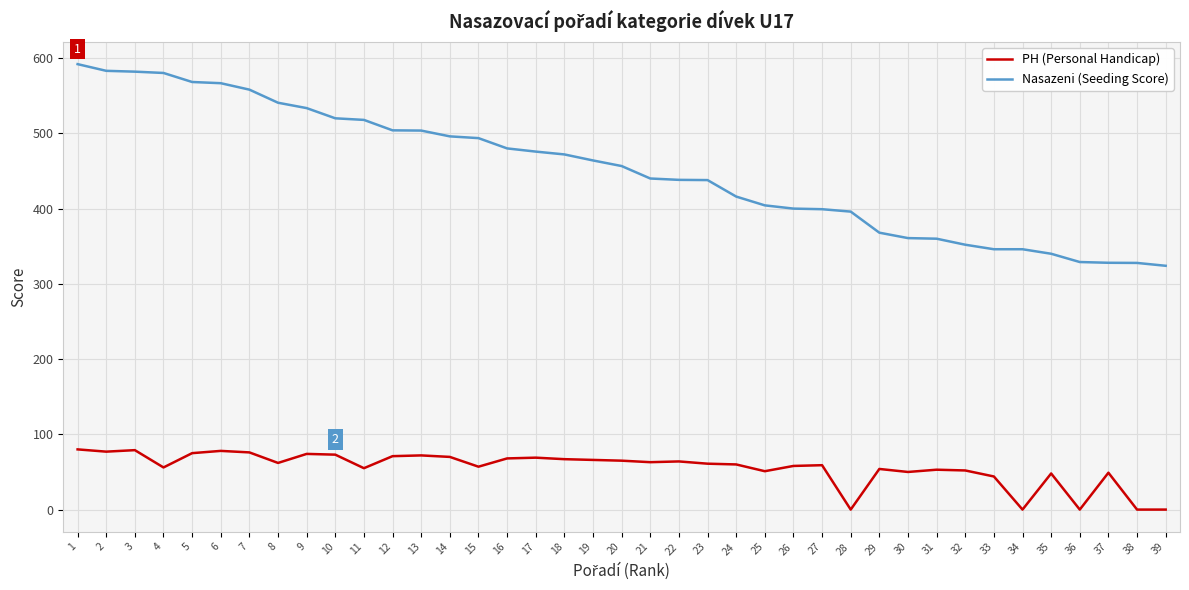

What is the difference between the PH (Personal Handicap) values at 20 and 25?

14.0